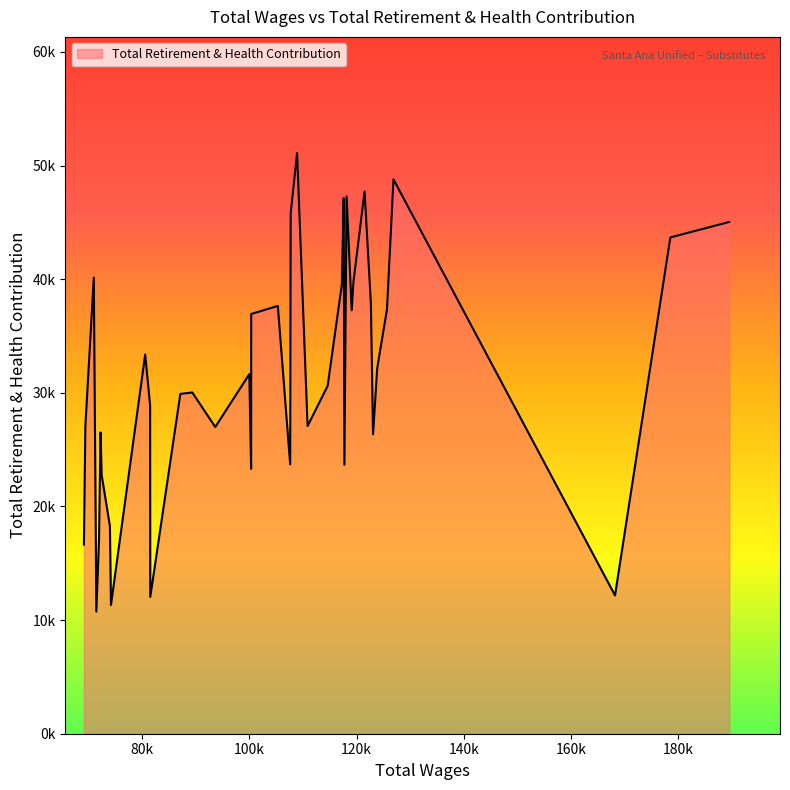

Does the chart have visible grid lines?

No